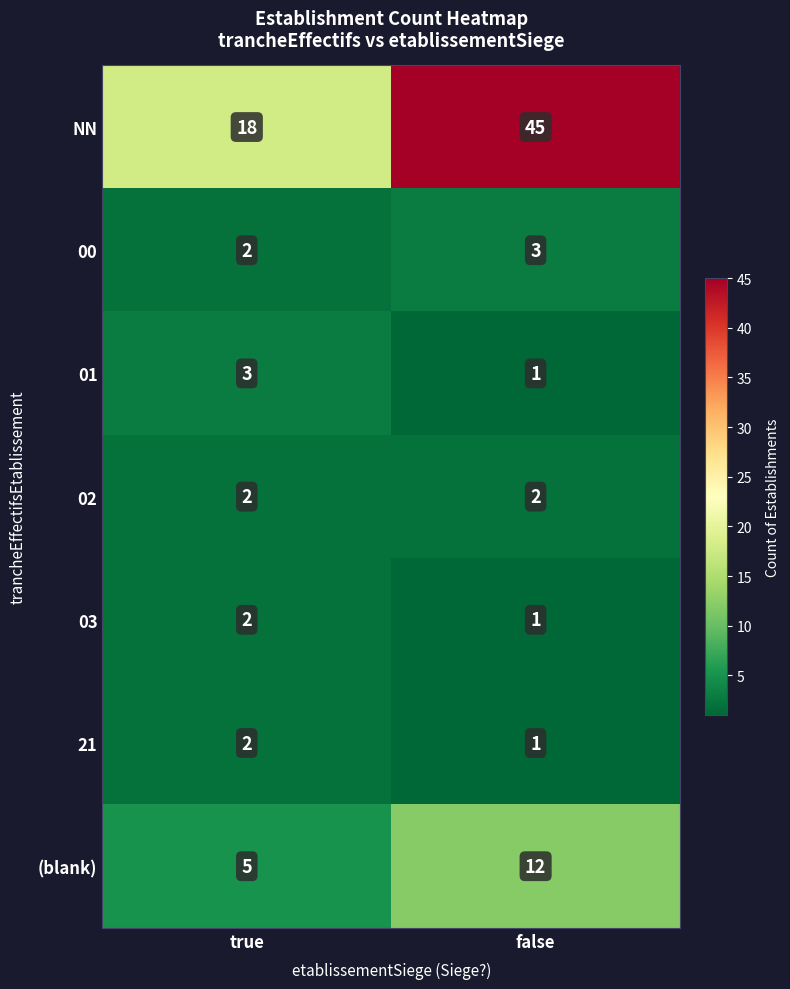

Which series has the largest total across all categories?

NN